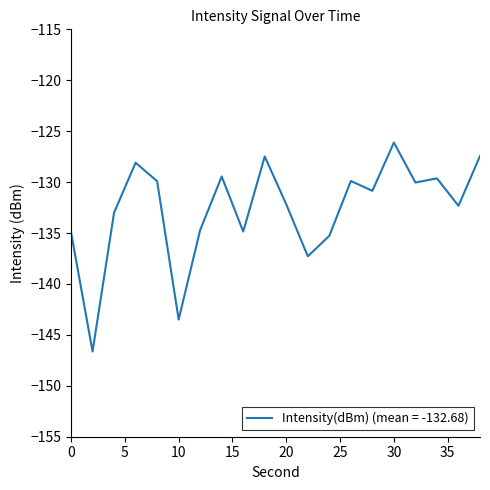

What is the smallest value displayed?

-146.6